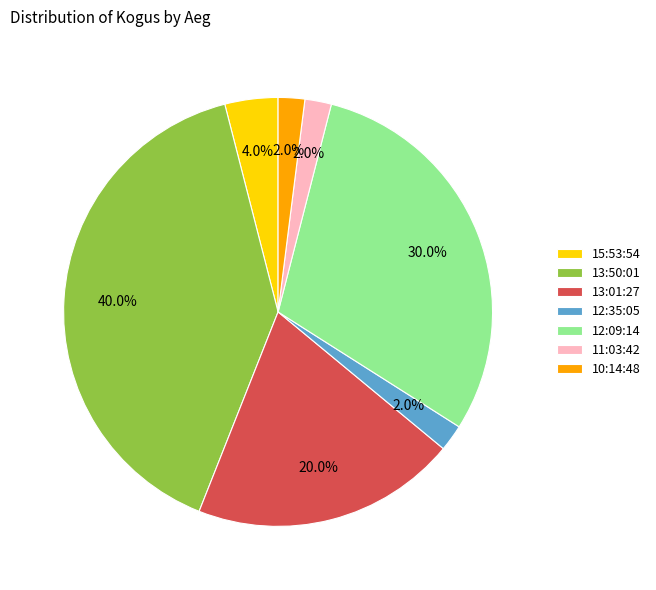

To the nearest percent, what is the difference between the 13:50:01 and 11:03:42 slice percentages?

38%